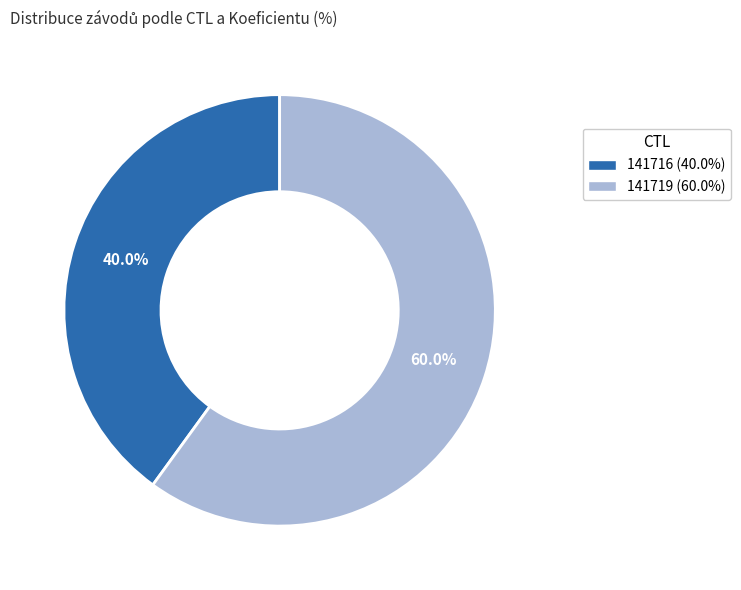

What is the ratio of the value at 141716 (40.0%) to the value at 141719 (60.0%)?

0.7